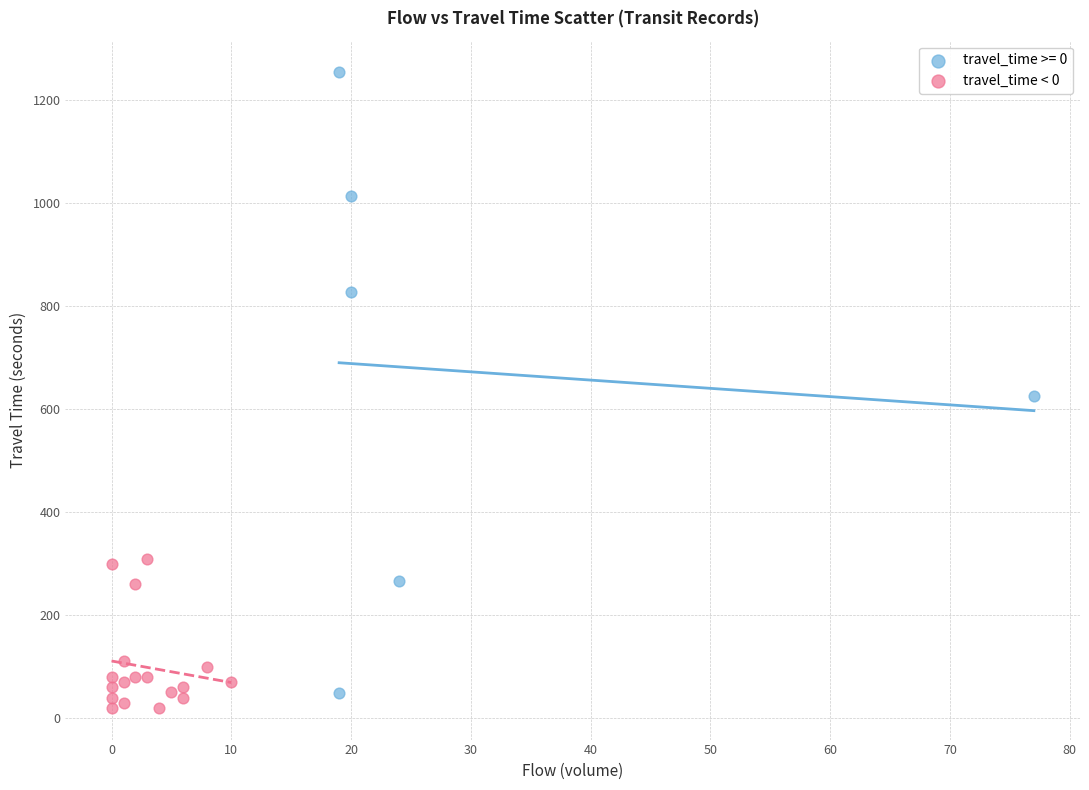

Which series reaches the maximum Y coordinate?

travel_time >= 0